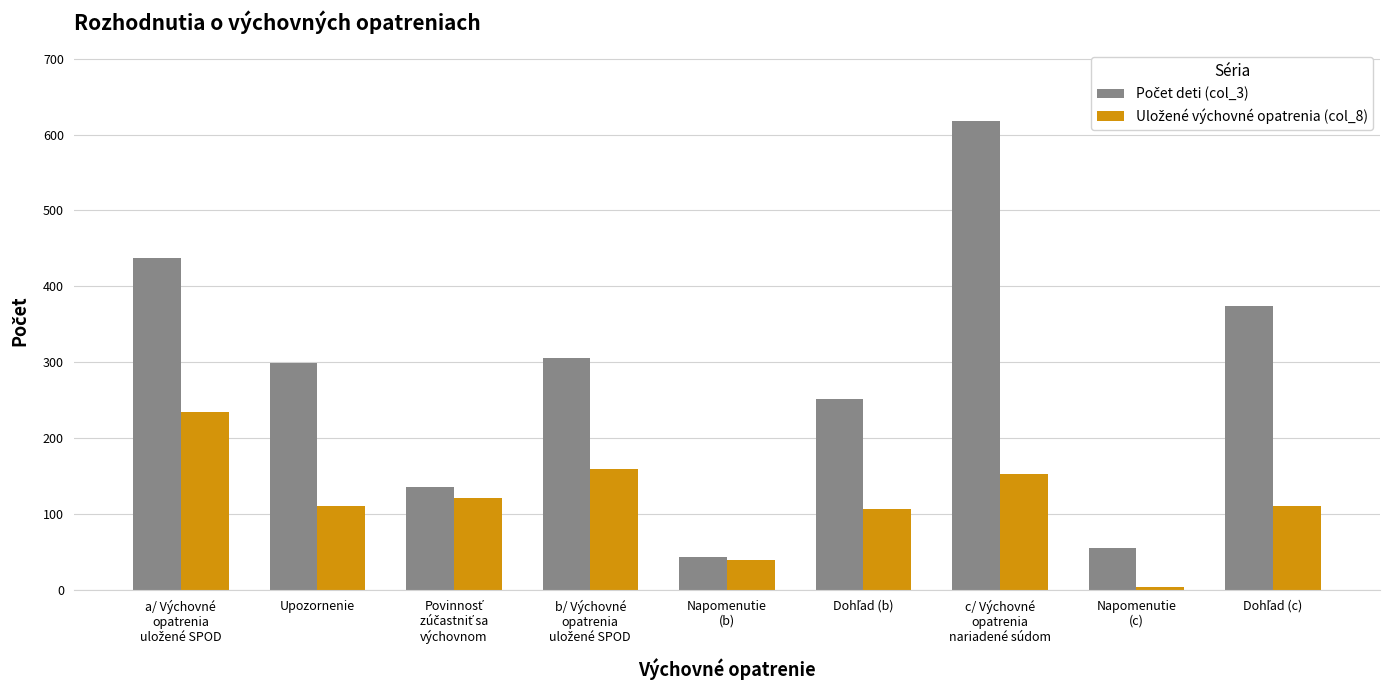

How many bars are there in each group?

2